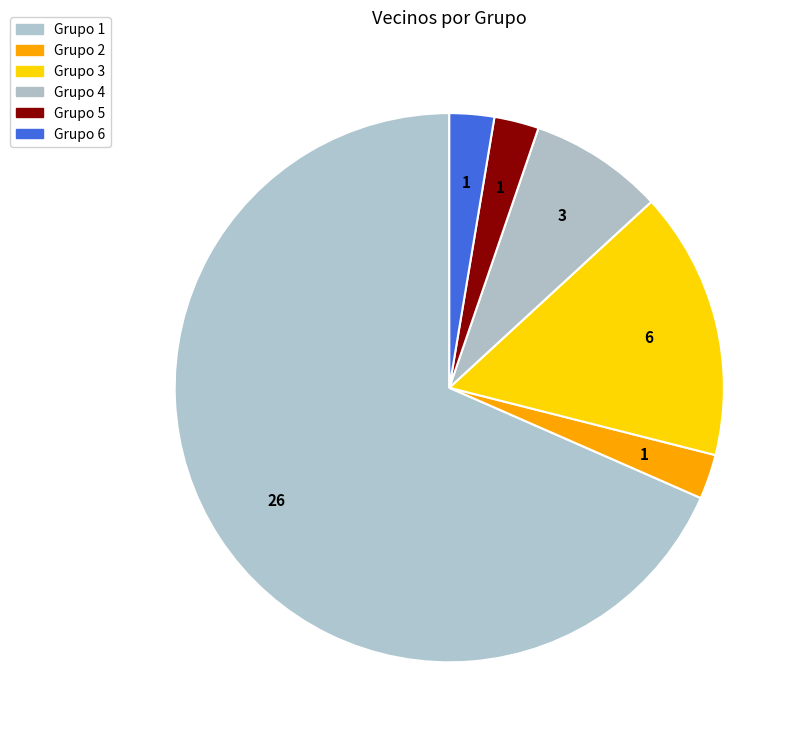

How many slices are in this pie chart?

6